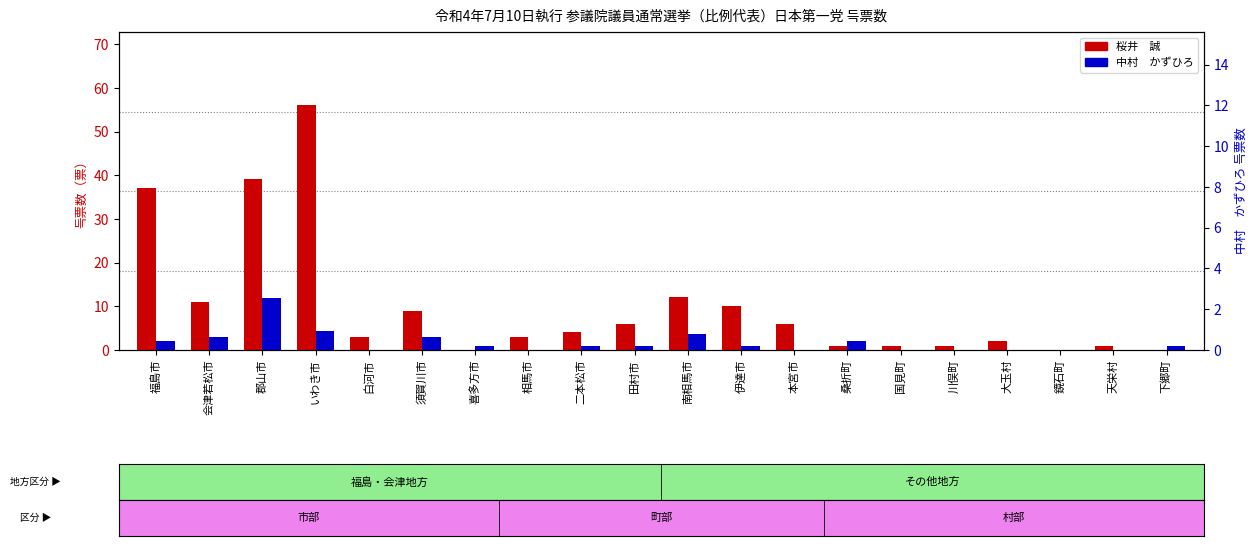

How many data points in 中村　かずひろ are less than 1?

8